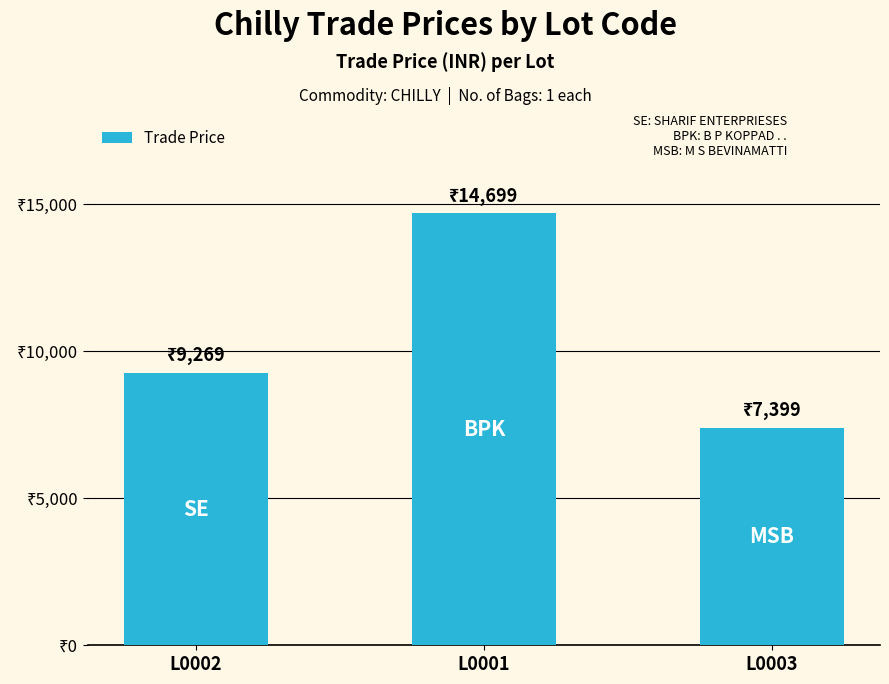

What is the smallest value displayed?

7399